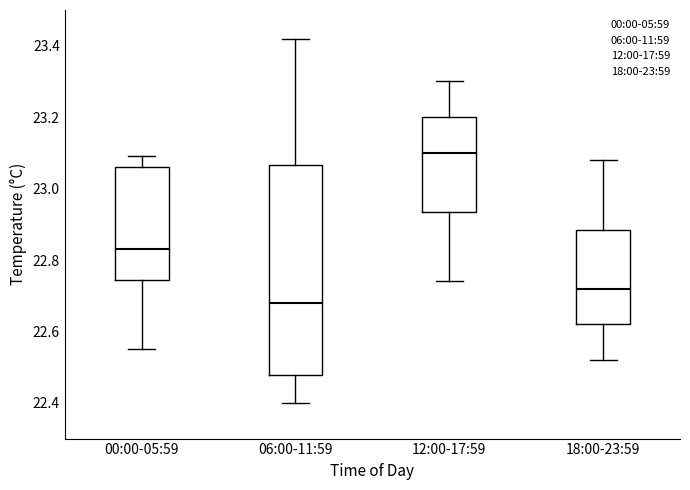

Which box is the tallest, from its lower edge to its upper edge?

06:00-11:59